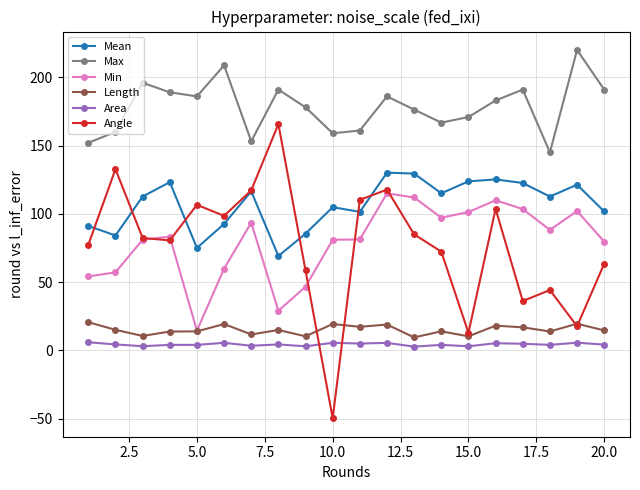

In Max, how many points are lower than both neighbors (excluding endpoints)?

5